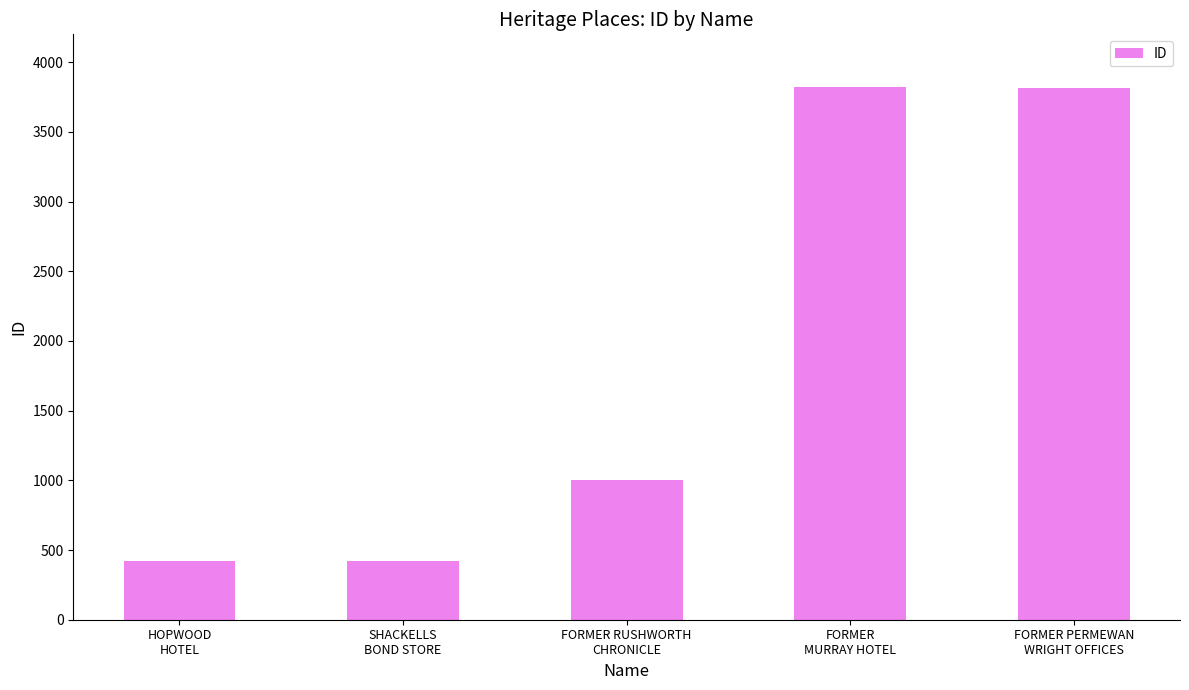

Which has a higher value, FORMER PERMEWAN
WRIGHT OFFICES or FORMER RUSHWORTH
CHRONICLE?

FORMER PERMEWAN
WRIGHT OFFICES